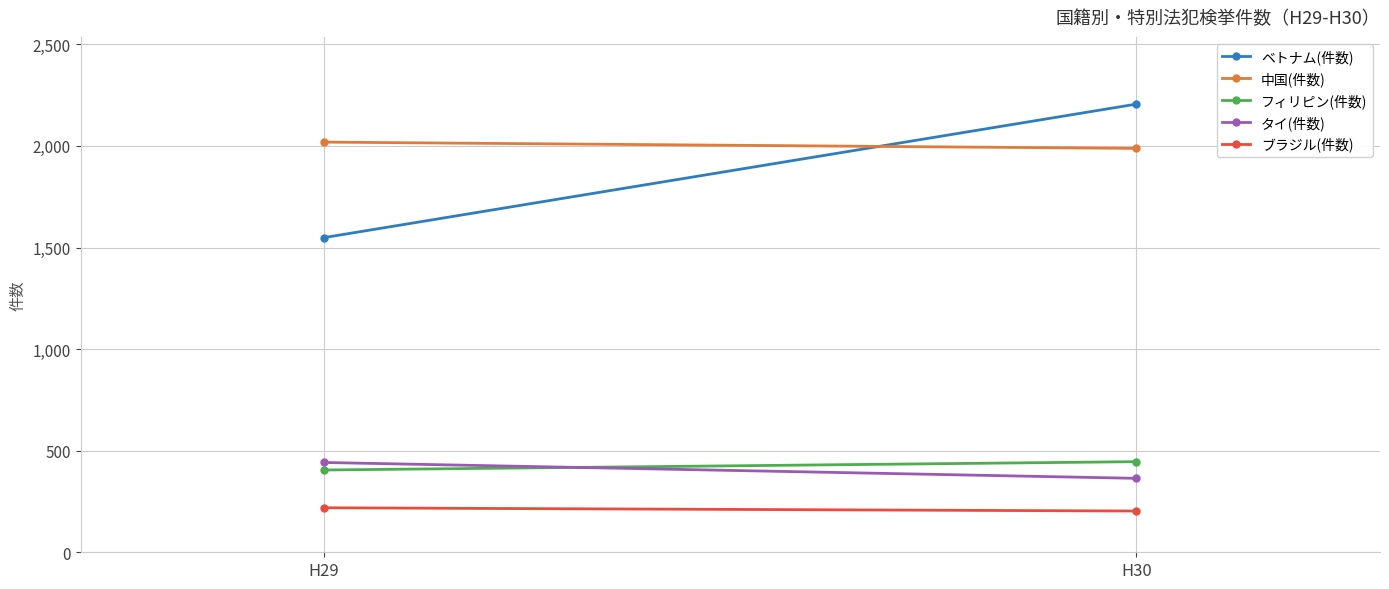

What is the sum of all フィリピン(件数) values?

851